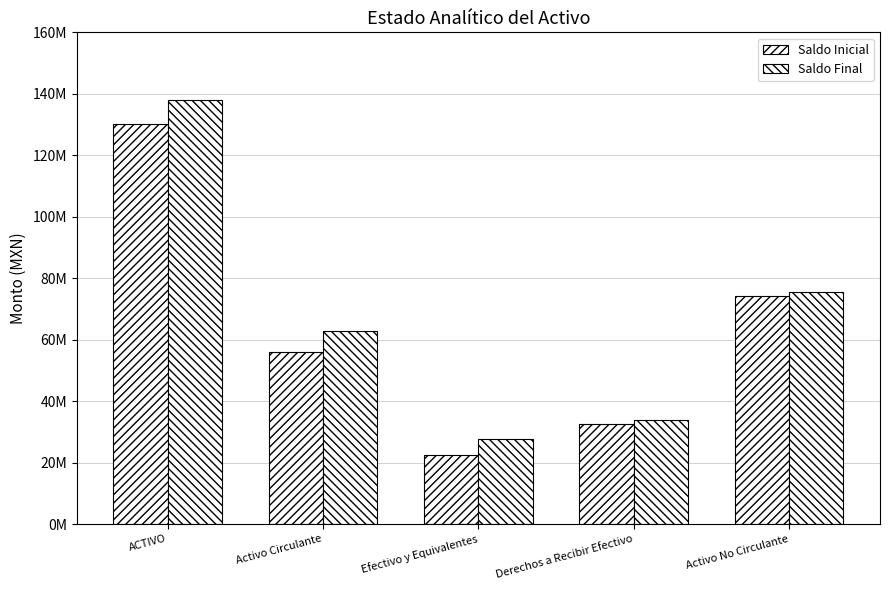

Rank the categories by Saldo Inicial value from lowest to highest.

Efectivo y Equivalentes, Derechos a Recibir Efectivo, Activo Circulante, Activo No Circulante, ACTIVO